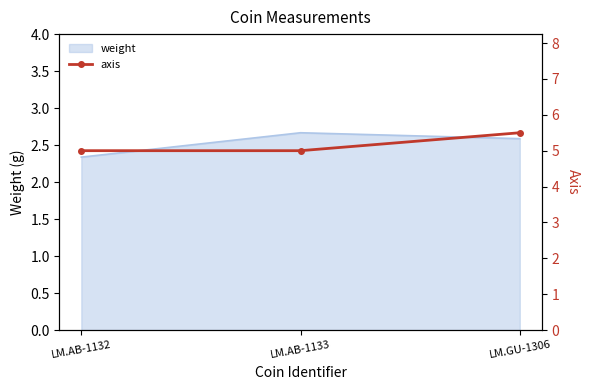

Which category has the lowest value across all series?

LM.AB-1132